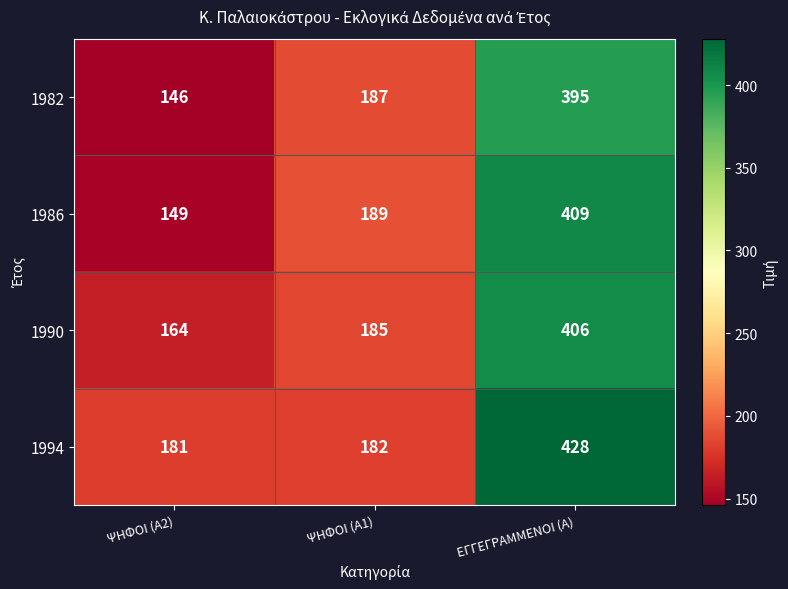

What is the difference between the highest and lowest values at ΕΓΓΕΓΡΑΜΜΕΝΟΙ (Α)?

33